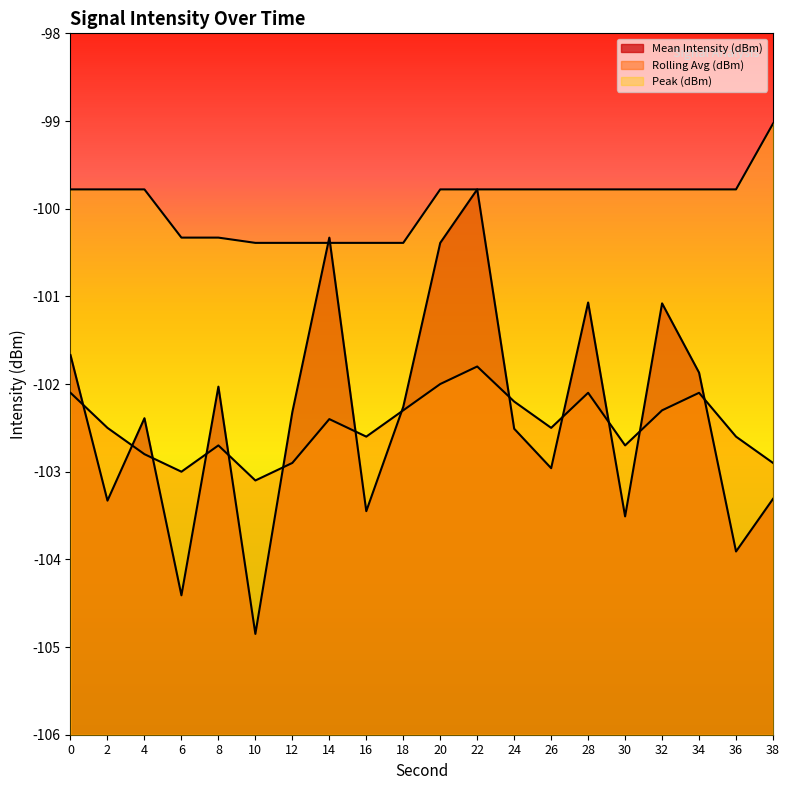

What is the difference between the Rolling Avg (dBm) values at 22 and 16?

0.8